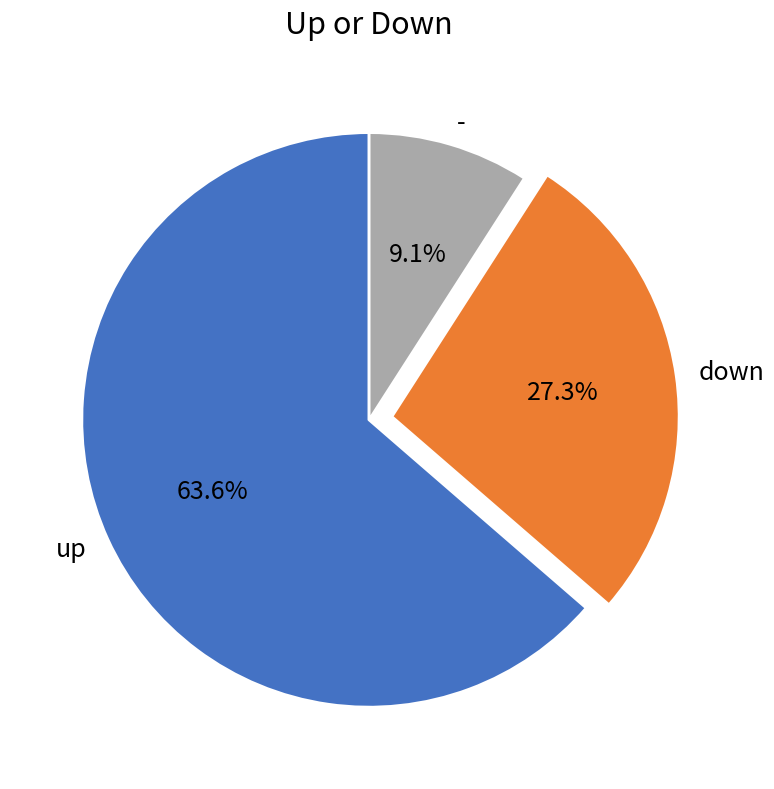

To the nearest percent, what is the combined percentage of up and -?

73%